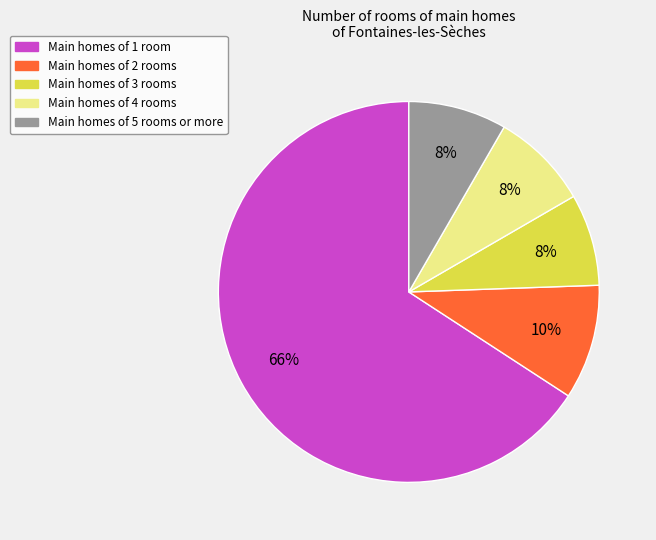

Which slice represents more than half of the pie?

Main homes of 1 room